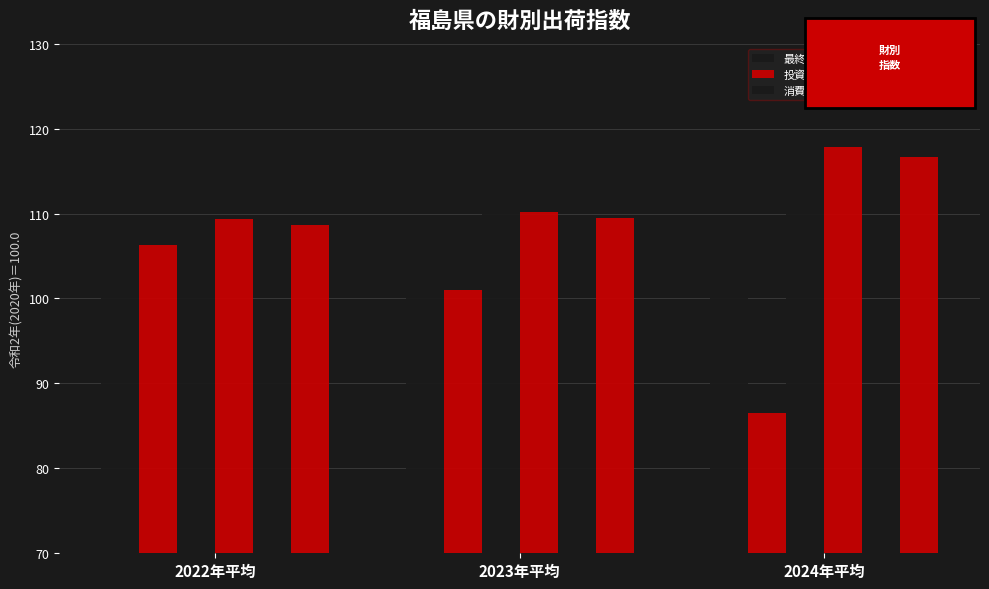

How many groups of bars are there?

3